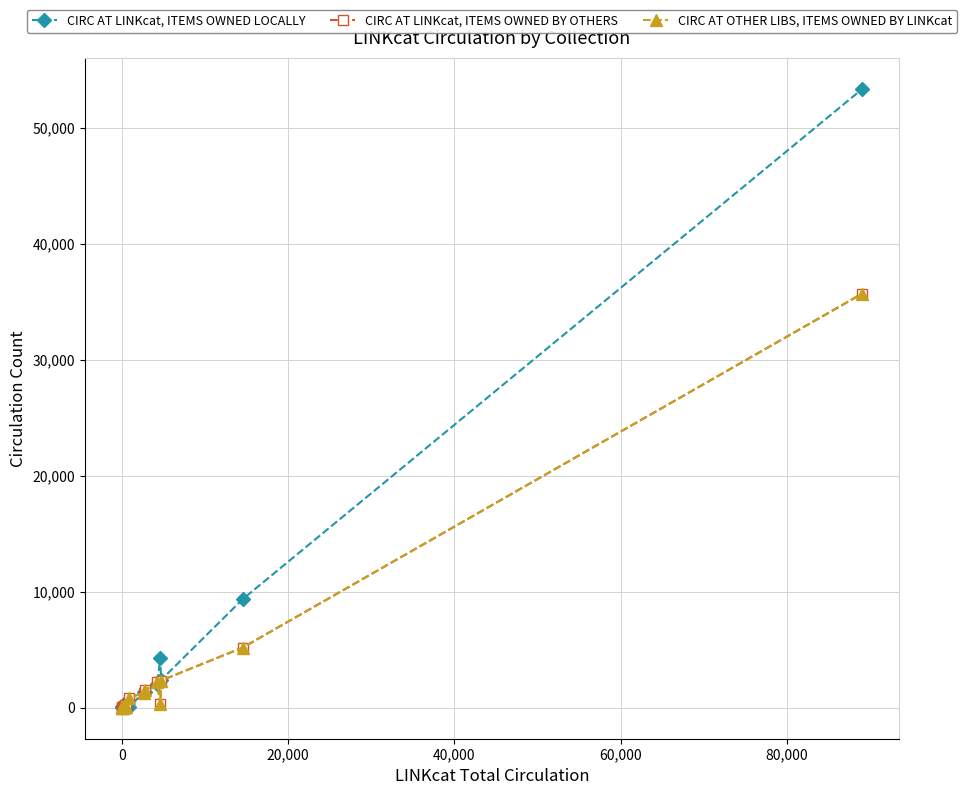

What is the value of the CIRC AT LINKcat, ITEMS OWNED BY OTHERS point at the 10th from the left?

222